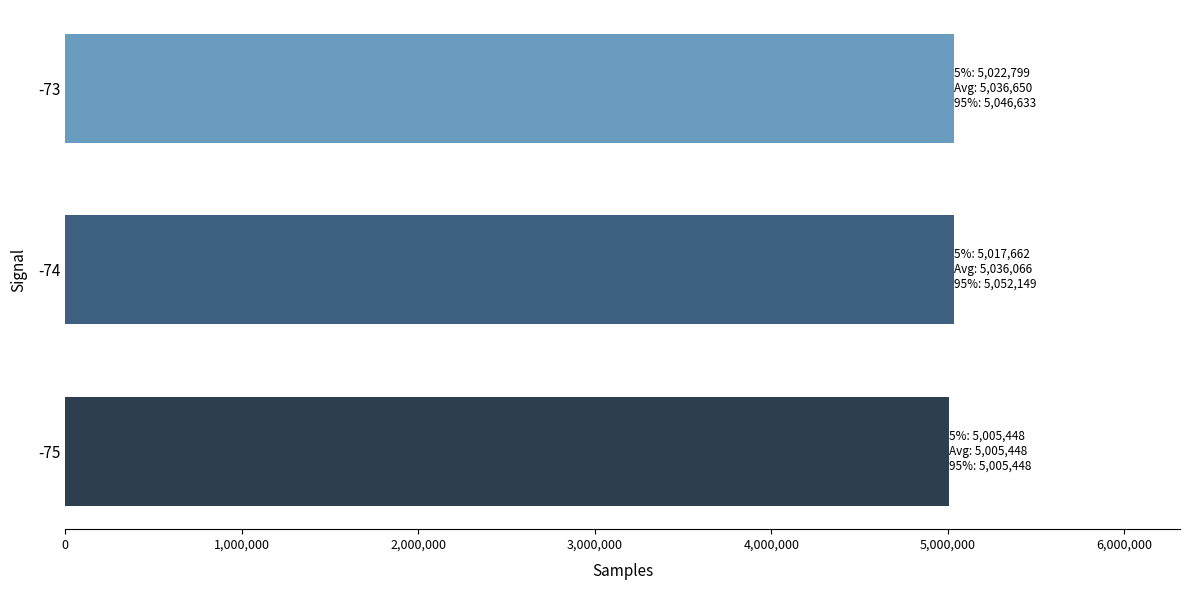

What is the ratio of the value at -74 to the value at -73?

1.0